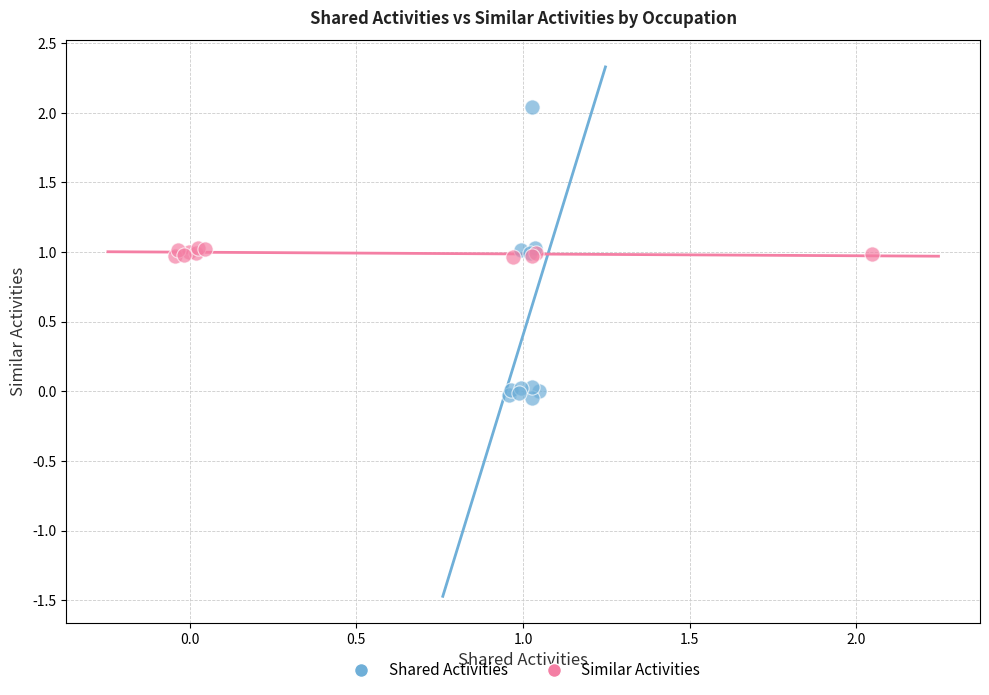

Which series reaches the maximum Y coordinate?

Shared Activities